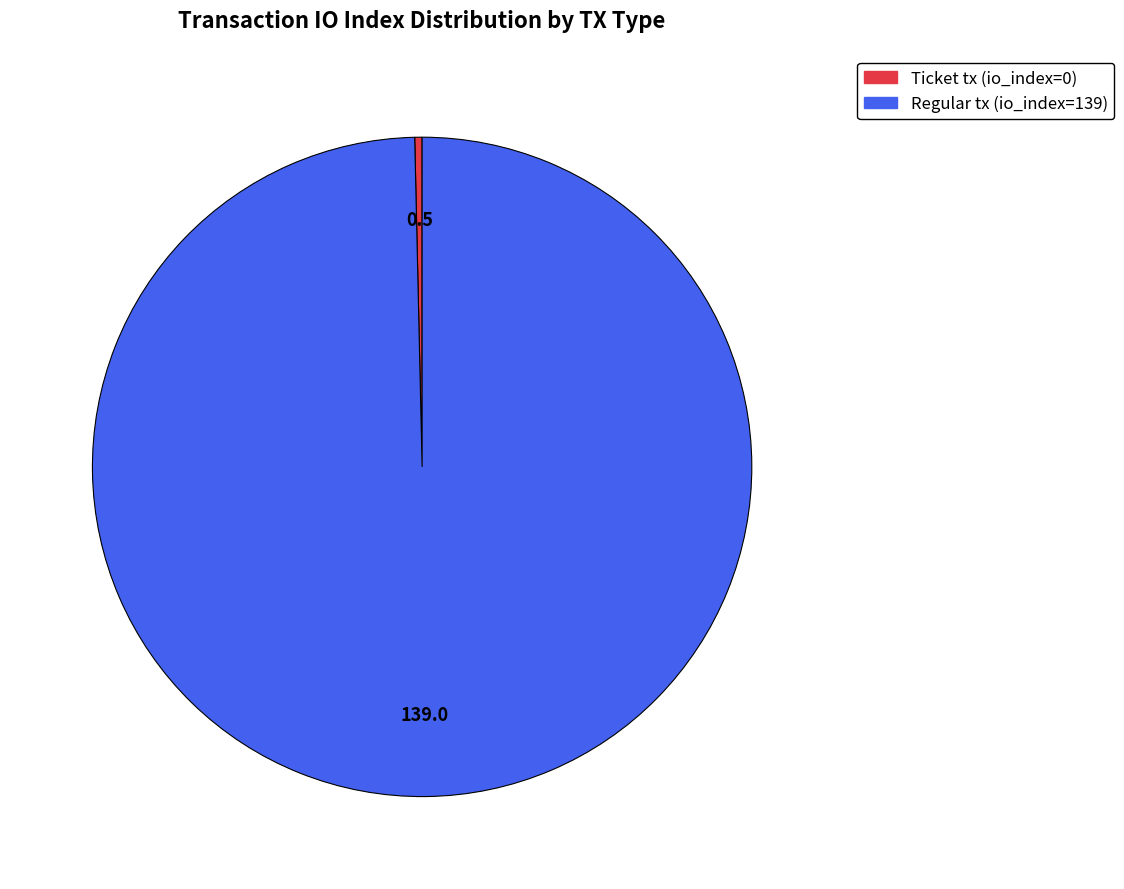

Do Ticket tx (io_index=0) and Regular tx (io_index=139) together represent more than half of the pie?

Yes